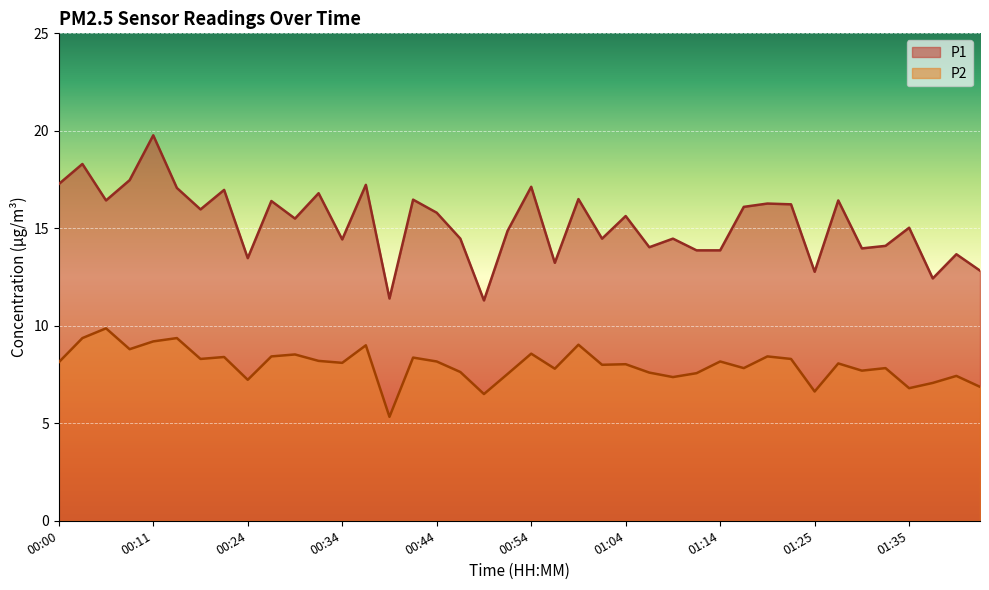

At 00:00, list the series in order from smallest to largest.

P2, P1